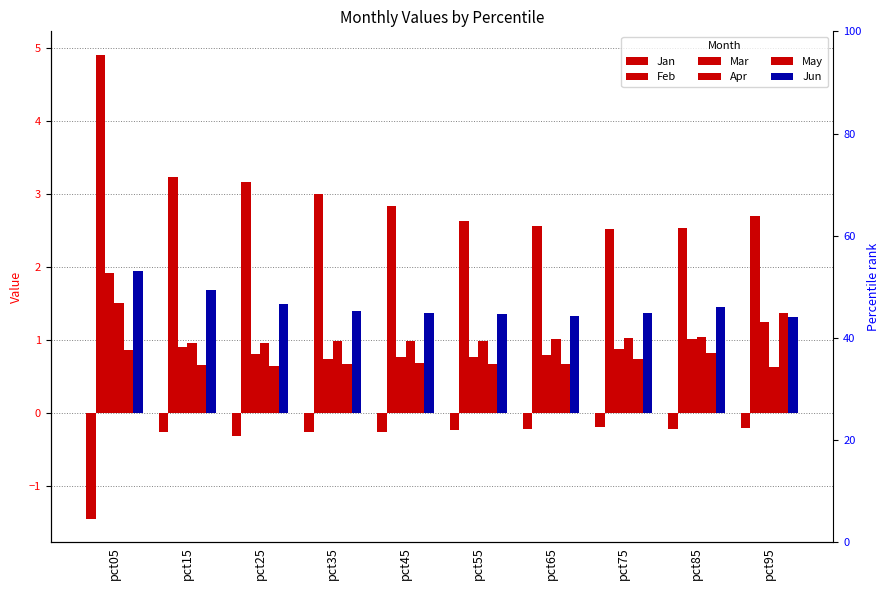

What is the value of the Jun bar at the 5th from the left?

1.4